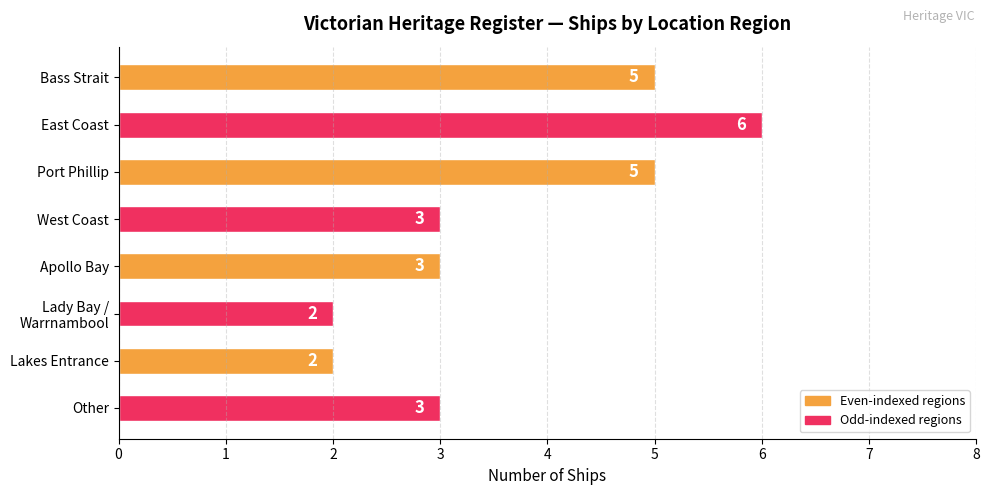

Reading bottom to top, extract all data points from this chart.

3	2	2	3	3	5	6	5